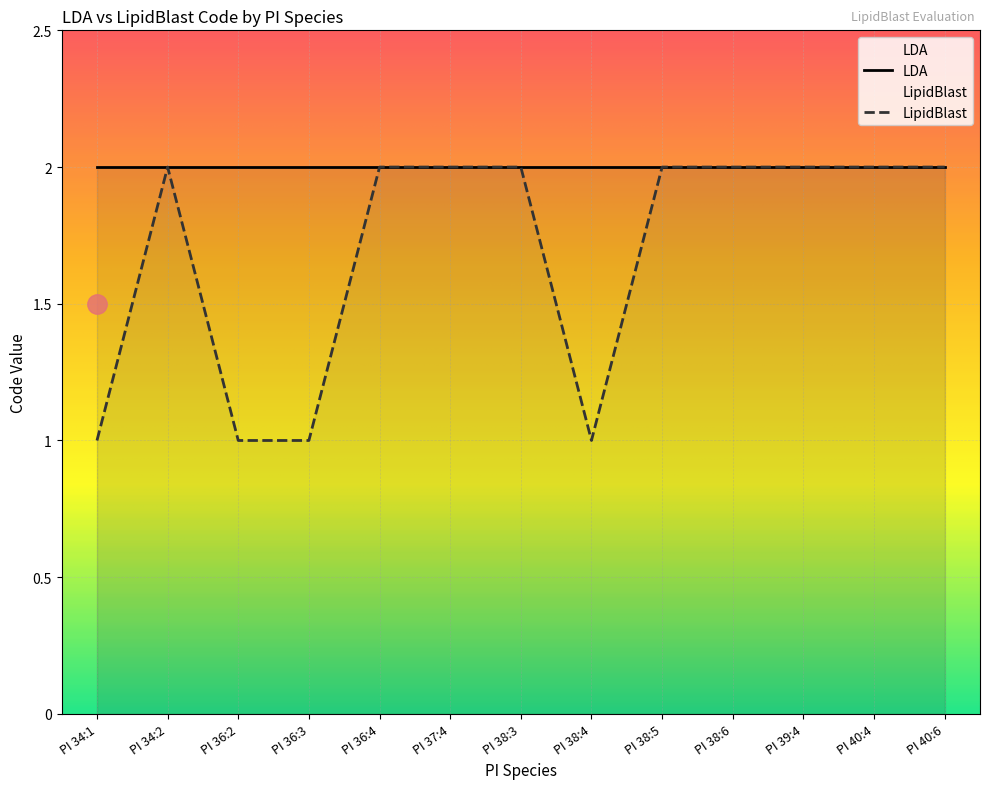

How many series are shown in this chart?

2